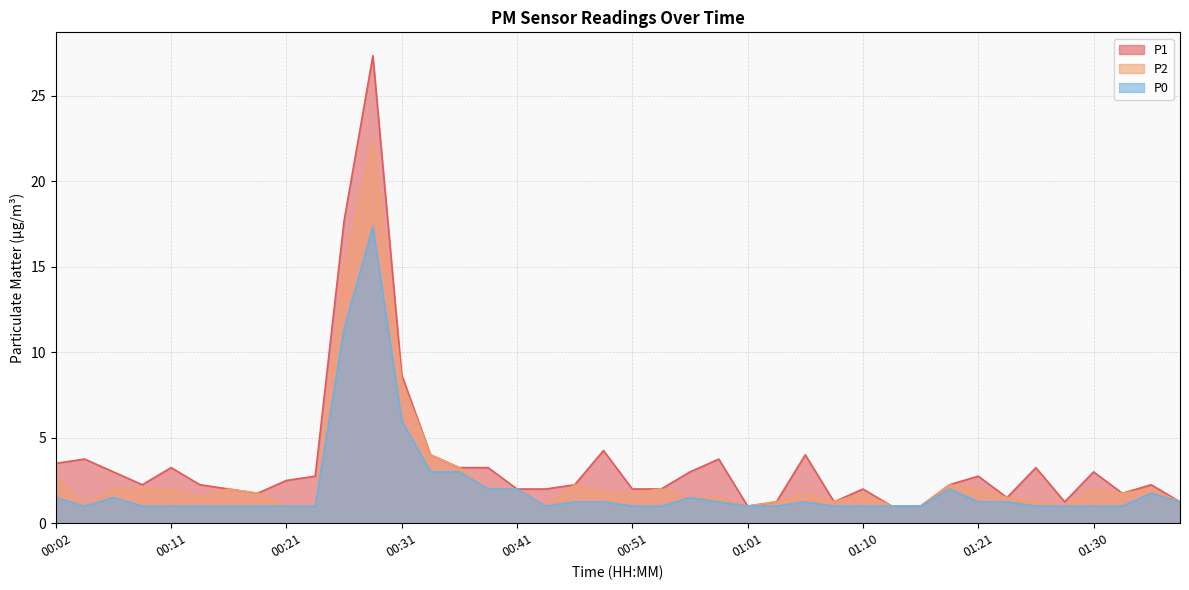

What is the total value across all series at 01:35?

6.0